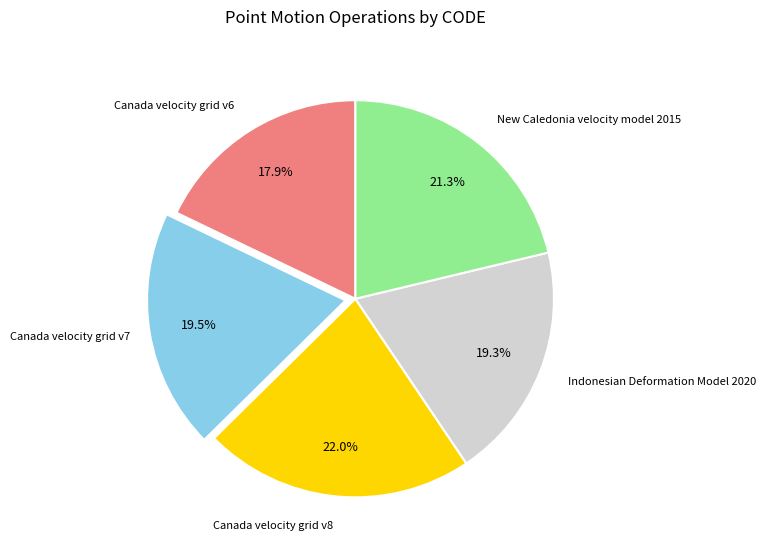

Does any single category account for the majority?

No